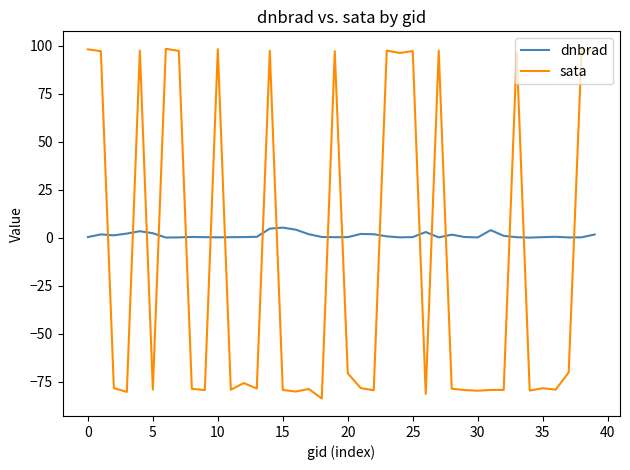

Which series has the largest total across all categories?

dnbrad